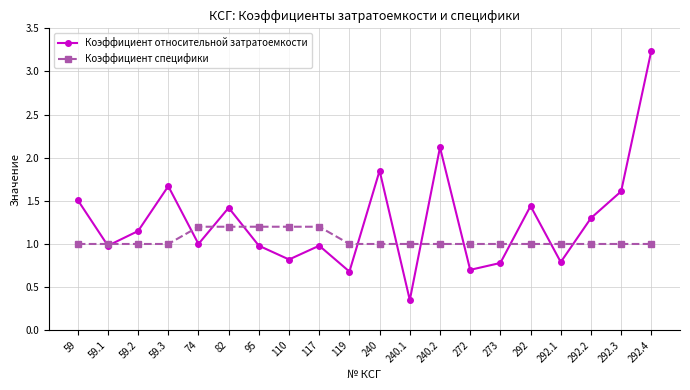

Which series has the widest spread of values?

Коэффициент относительной затратоемкости